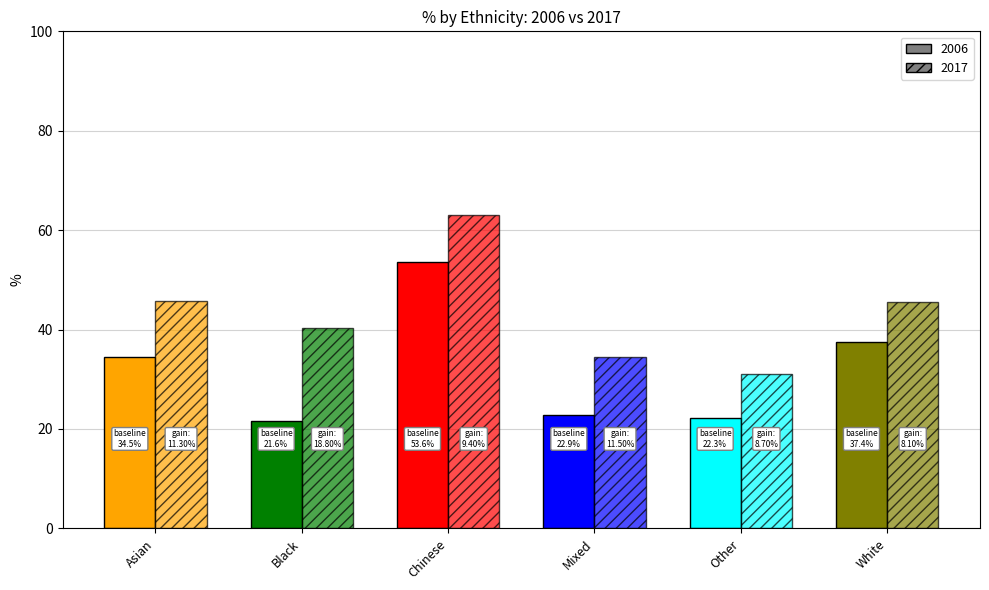

What is the difference between the 2006 values at Mixed and Asian?

11.6